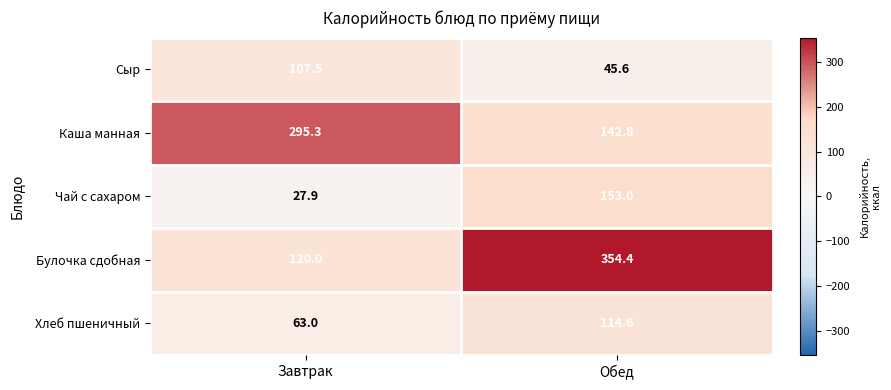

What is the difference between the maximum and minimum values in the Сыр series?

61.9